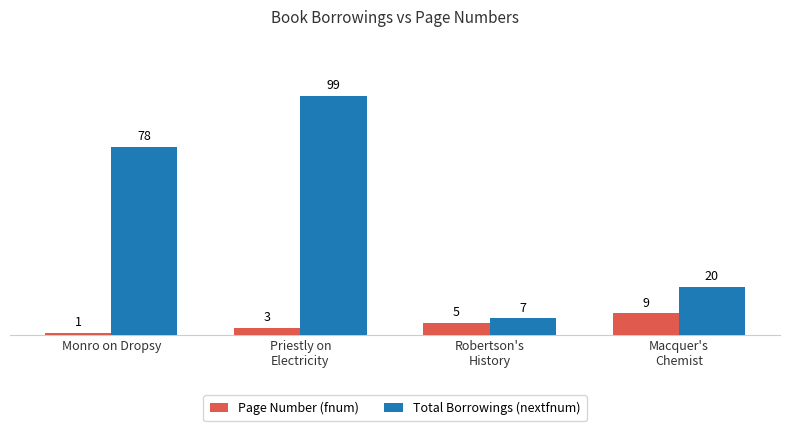

What is the spread (max minus min) of values at Macquer's
Chemist?

11